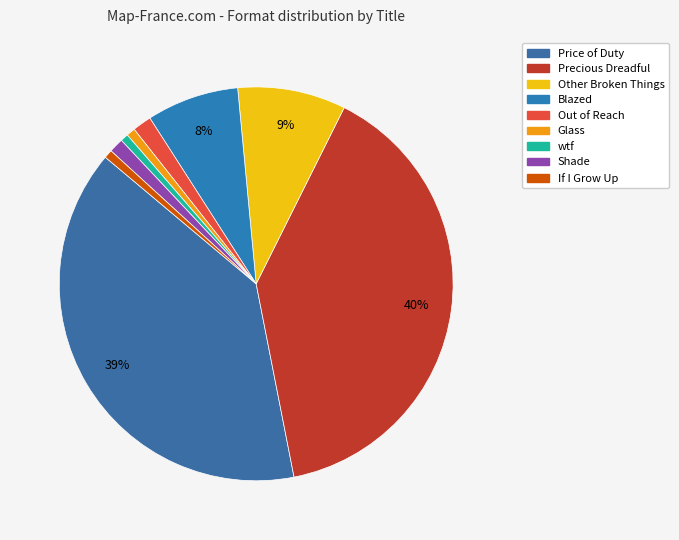

Count the number of slices in the pie.

9